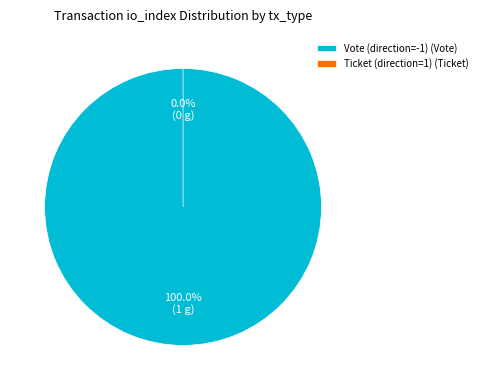

Is there any slice that represents more than half of the pie?

Yes